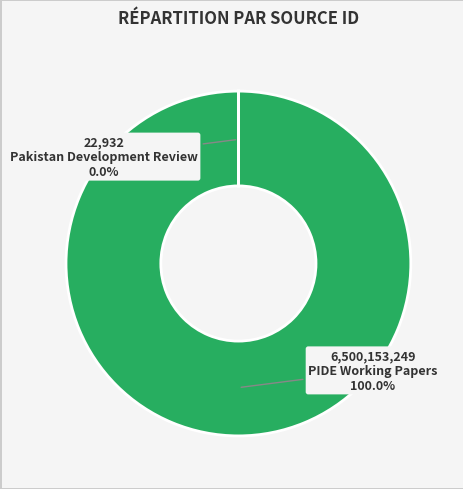

True or false: PIDE Working Papers accounts for 91% of the total.

False